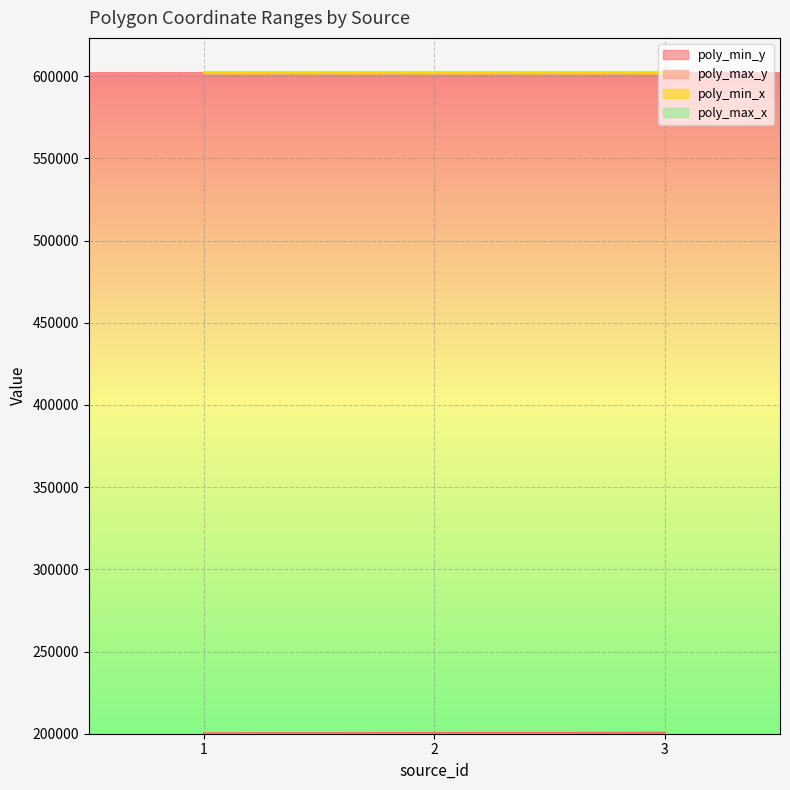

Where is poly_max_y nearest to the value 200300?

2